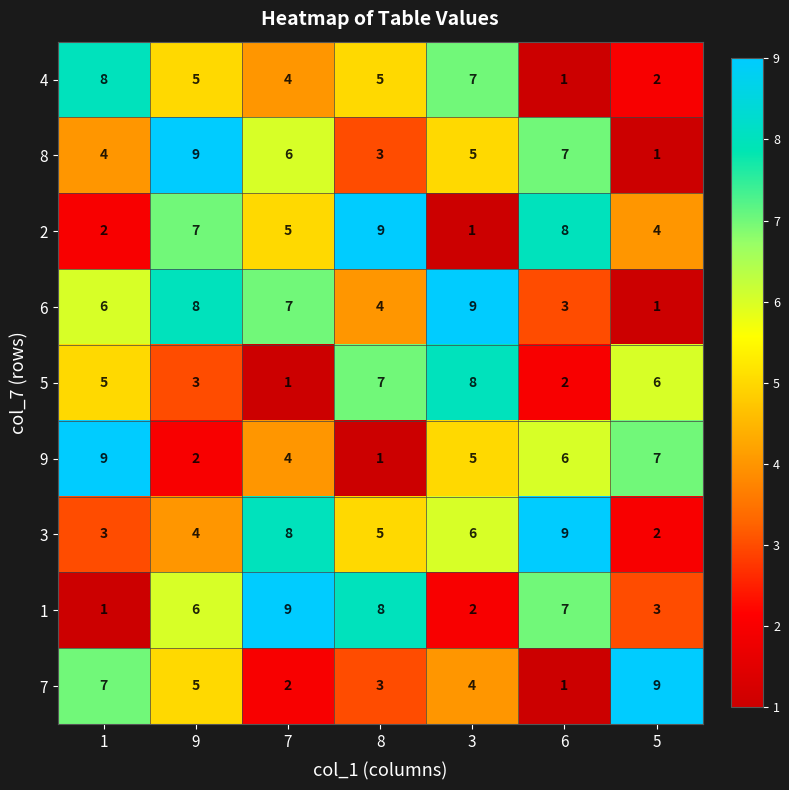

Which category has the highest value in the 6 series?

3